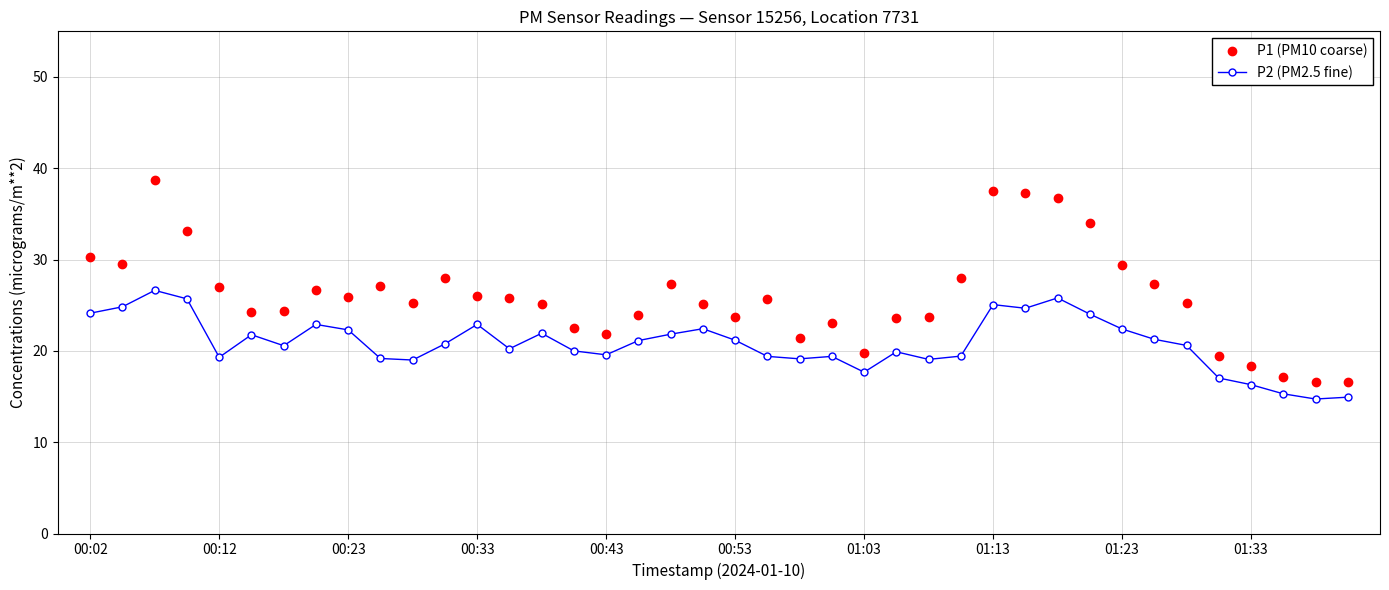

What is the value of the P2 (PM2.5 fine) point at the 29th from the left?

25.1